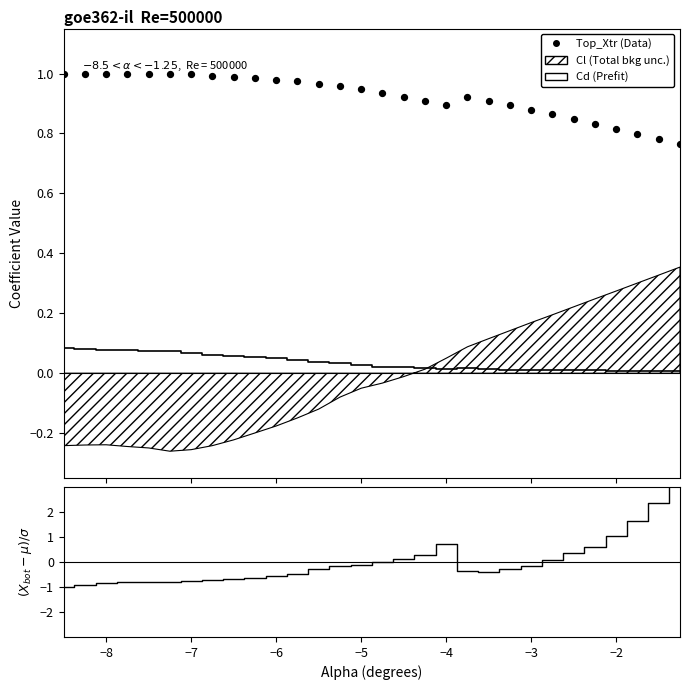

Which series has the largest Y range (max minus min)?

Bot_Xtr residual